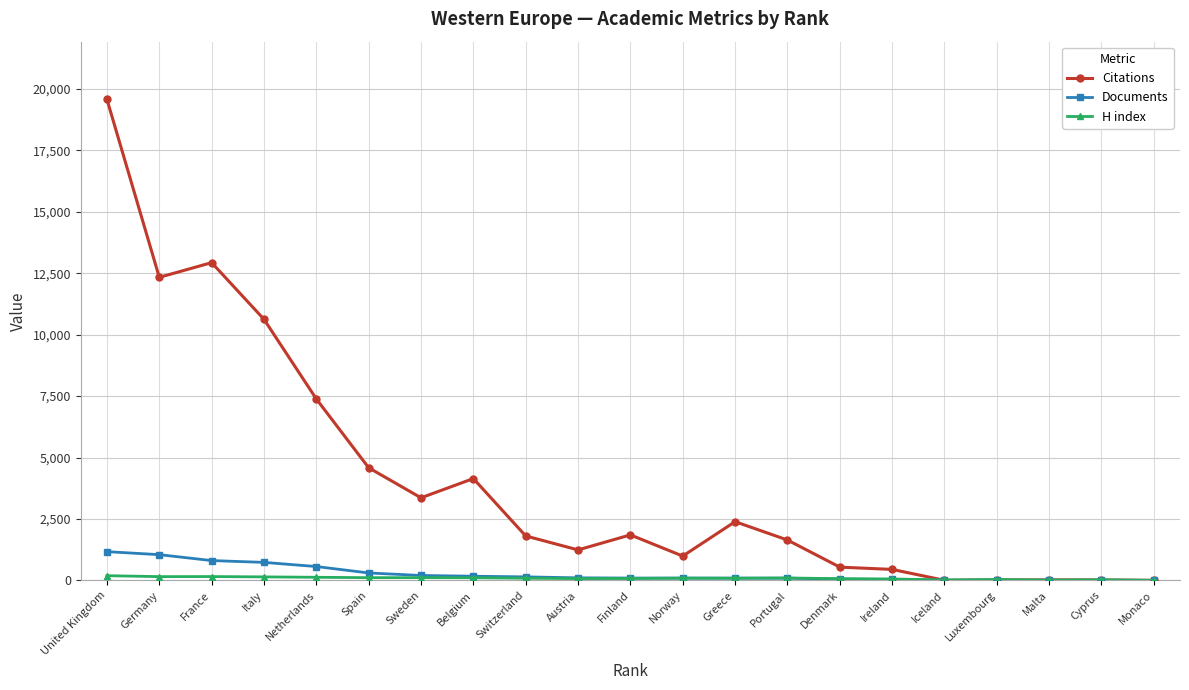

At which category is the sum across all series the highest?

United Kingdom